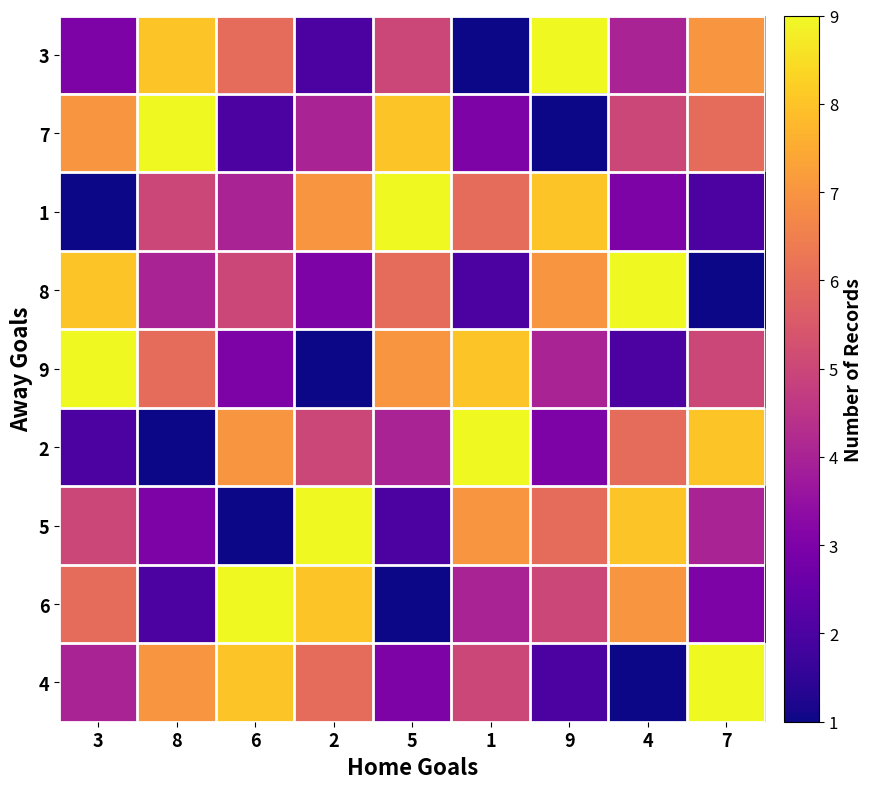

At how many categories does at least one series exceed 4?

9